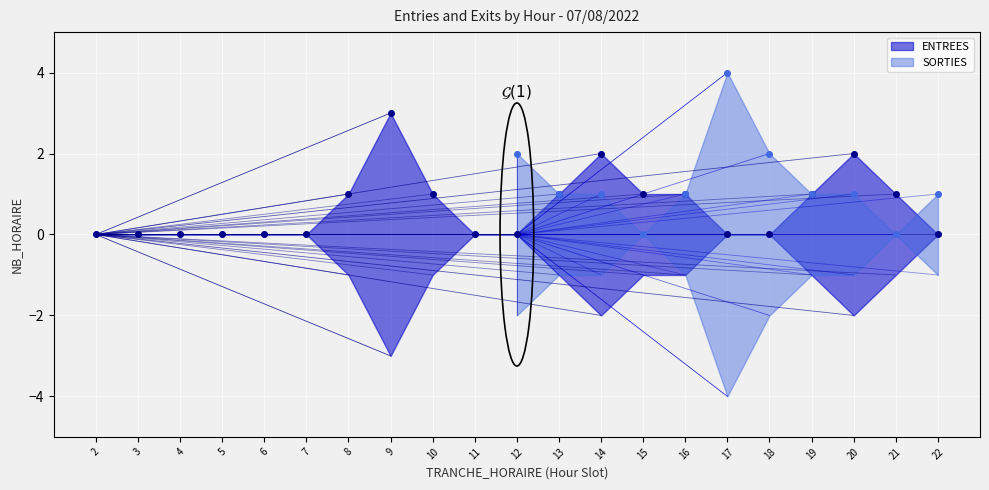

What is the change in value from 14 to 21?

-1